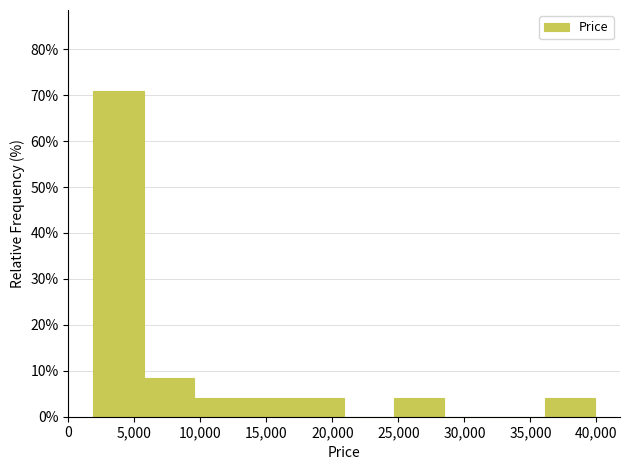

Reading left to right, transcribe this chart: for each bar, give the range it covers on the x-axis and its height. Neither the bar edges nor the heights are printed on the chart, so give them approximately, as read against the axes.

2000 to 5500: 71
5500 to 9500: 8
9500 to 13500: 4
13500 to 17000: 4
17000 to 21000: 4
21000 to 24500: 0
24500 to 28500: 4
28500 to 32500: 0
32500 to 36000: 0
36000 to 40000: 4